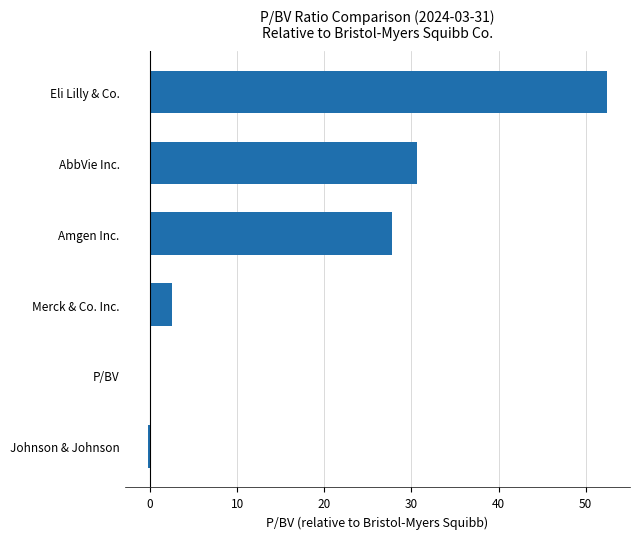

Which category has the highest value across all series?

Eli Lilly & Co.